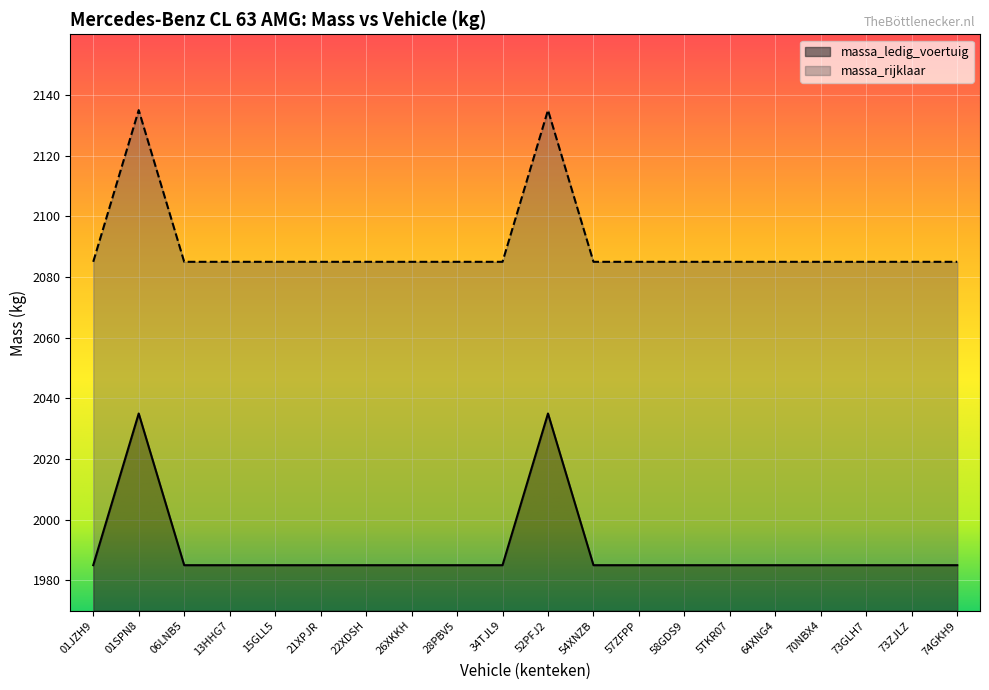

What is the highest value of the massa_rijklaar series?

2135